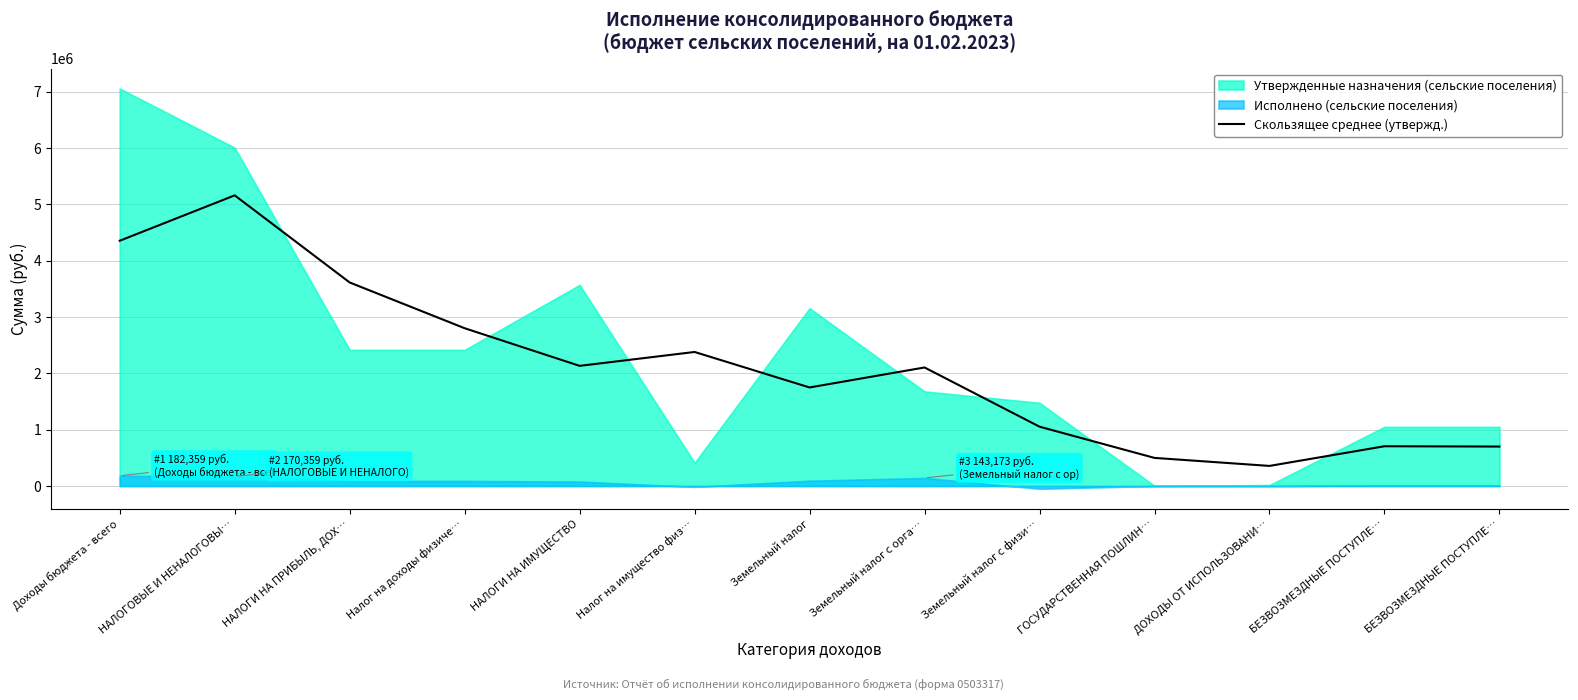

What is the value of the 3rd point from the left?

3614933.3